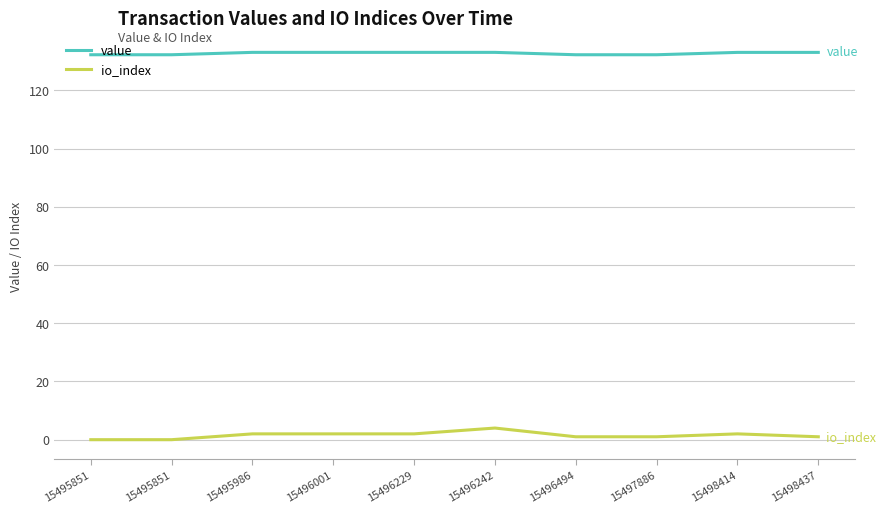

How many lines are shown in the chart?

2